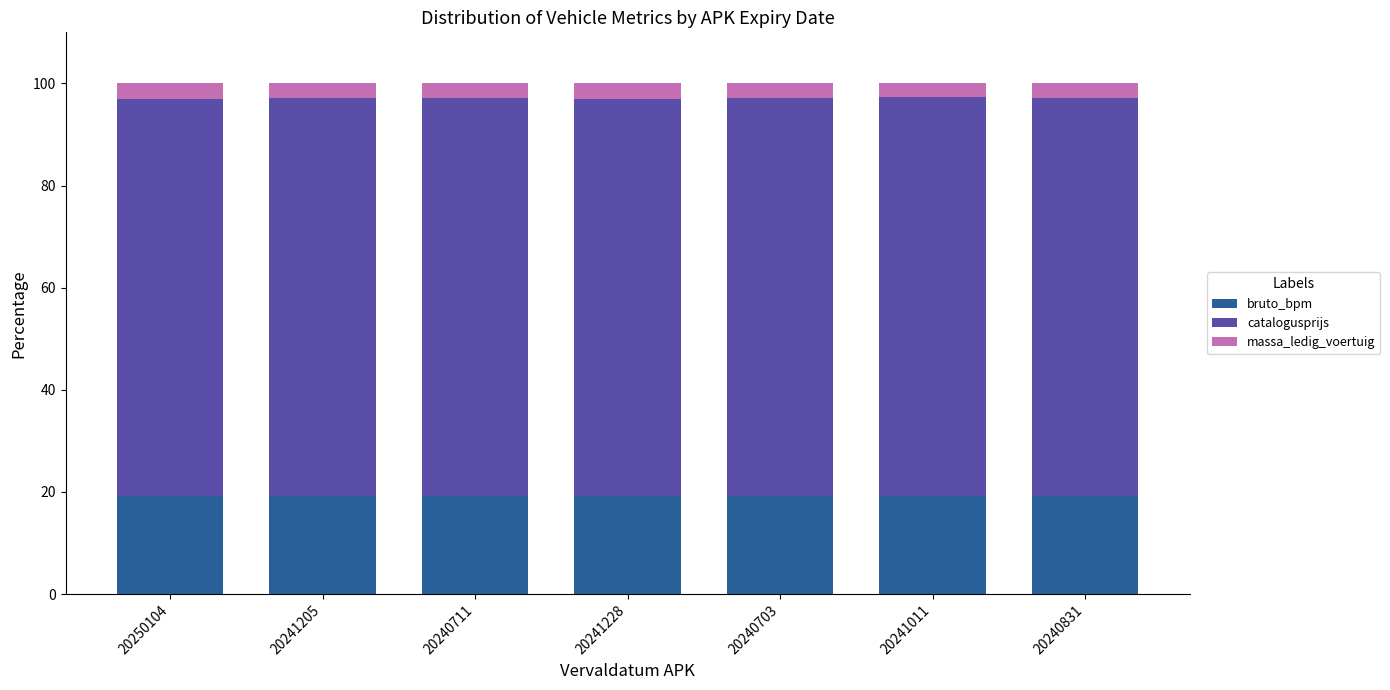

Does the chart contain stacked bars?

Yes